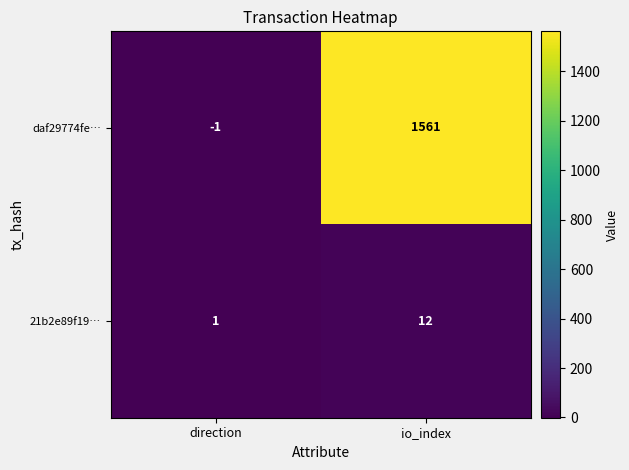

What is the total value across all series at io_index?

1573